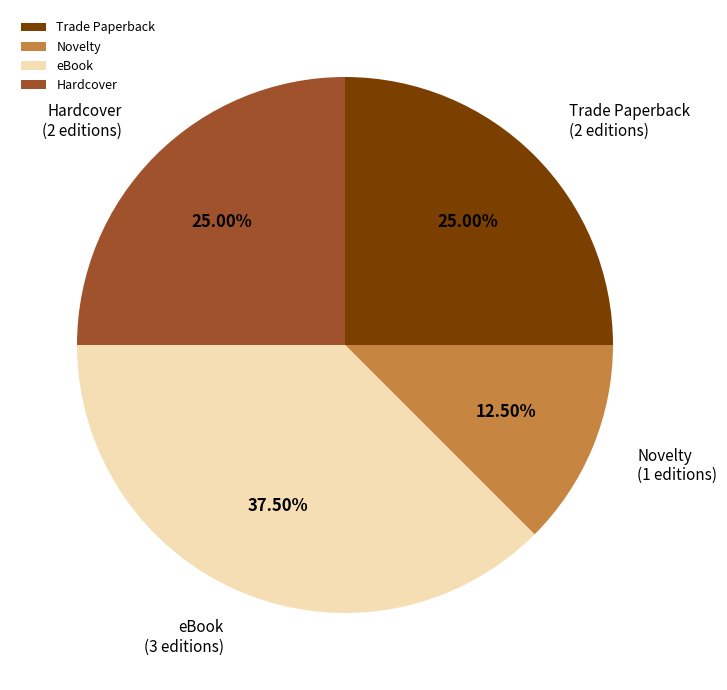

Which slice is the smallest?

Novelty